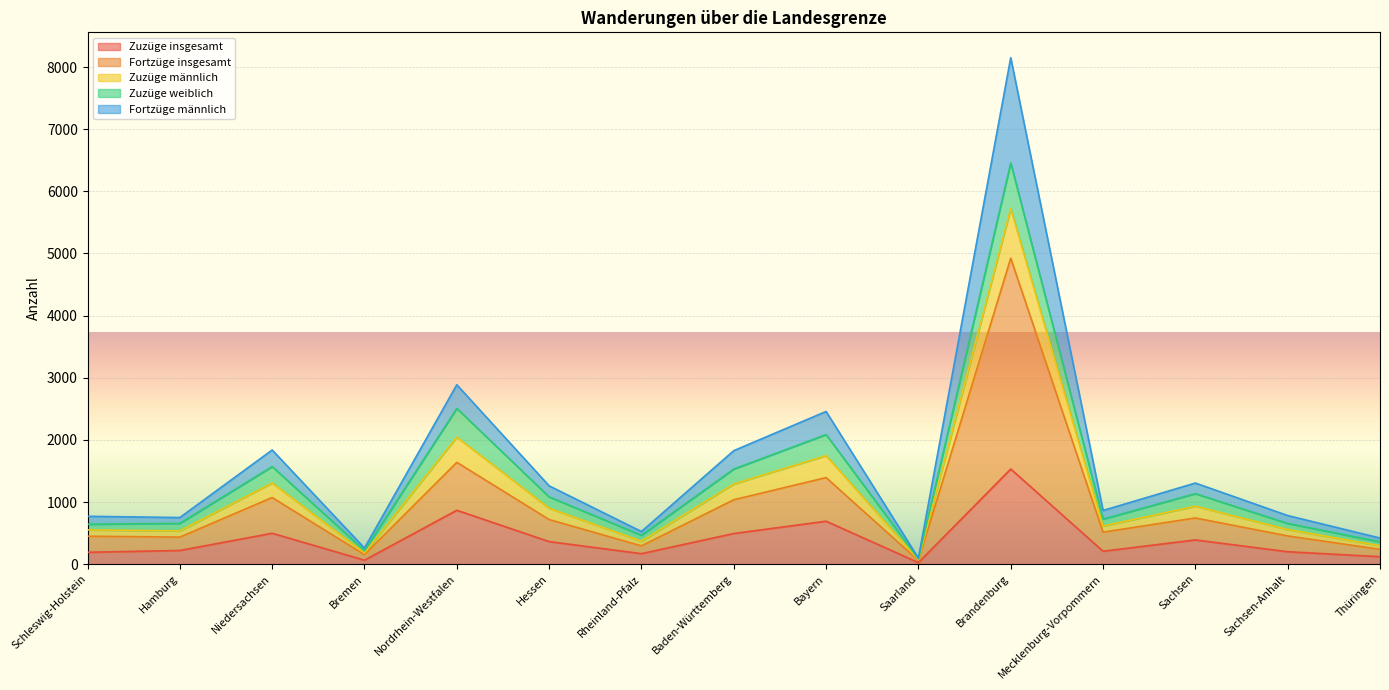

Which has a higher value, Hamburg or Rheinland-Pfalz?

Hamburg